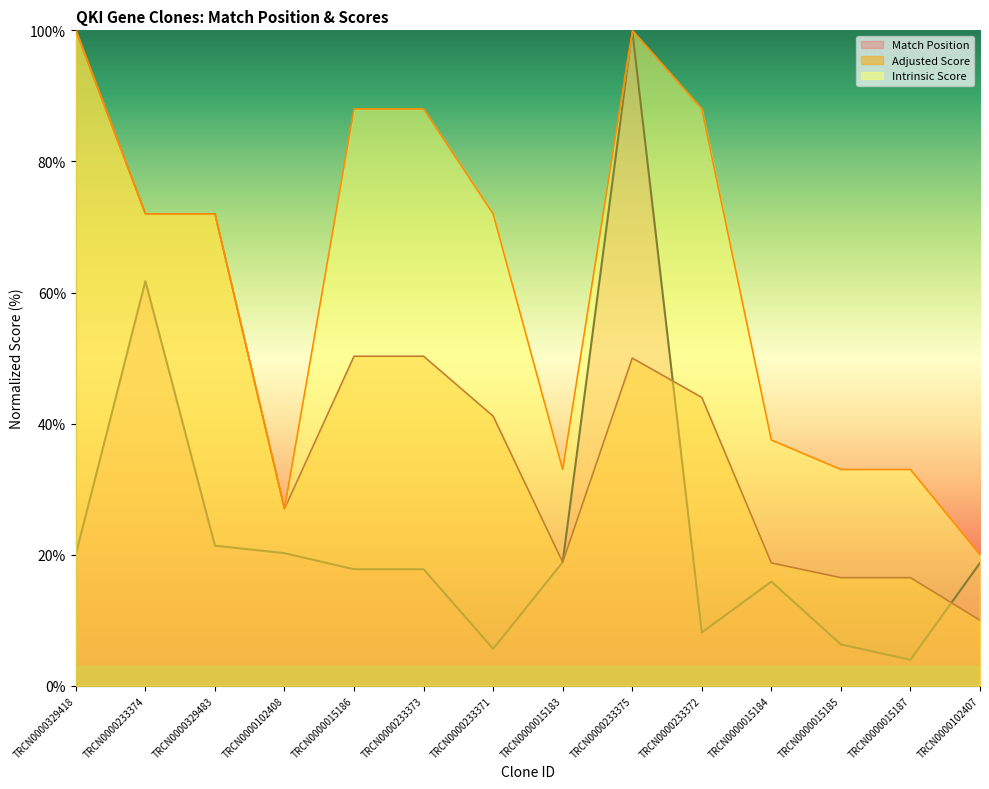

At TRCN0000233371, list the series in order from largest to smallest.

Intrinsic Score, Adjusted Score, Match Position